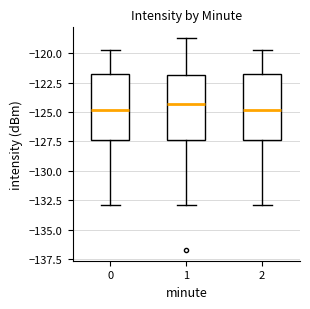

Reading left to right, read every box against the y-axis: the position of its median line, the range the box covers, and the ends of its whiskers. The values are not printed on the chart, so give them approximately, as read against the axis.

0: median -125.0, box -127.5 to -122.0, whiskers -133.0 to -120.0
1: median -124.5, box -127.5 to -122.0, whiskers -133.0 to -118.5
2: median -125.0, box -127.5 to -122.0, whiskers -133.0 to -120.0